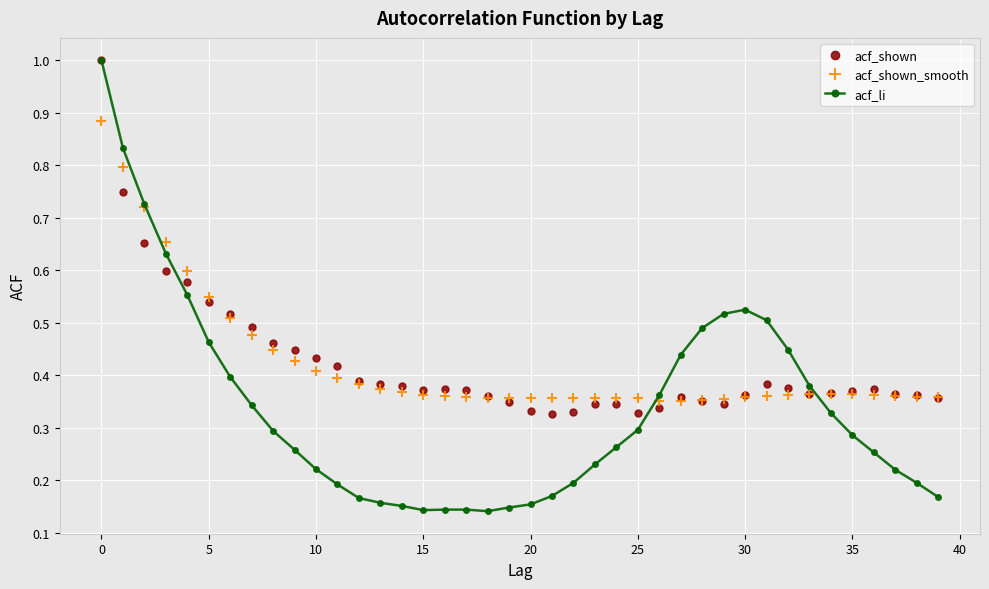

What is the highest value of the acf_li series?

1.0